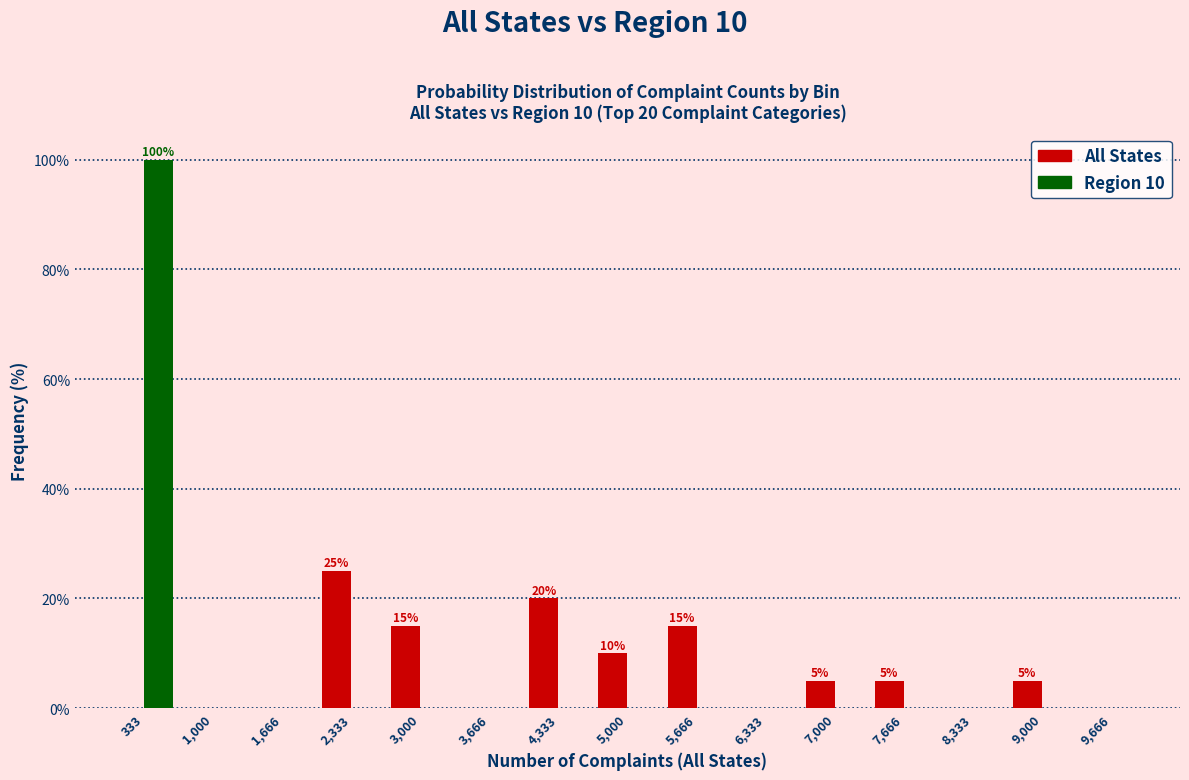

In the All States series, which range on the x-axis has the tallest bar?

2000 to 2700